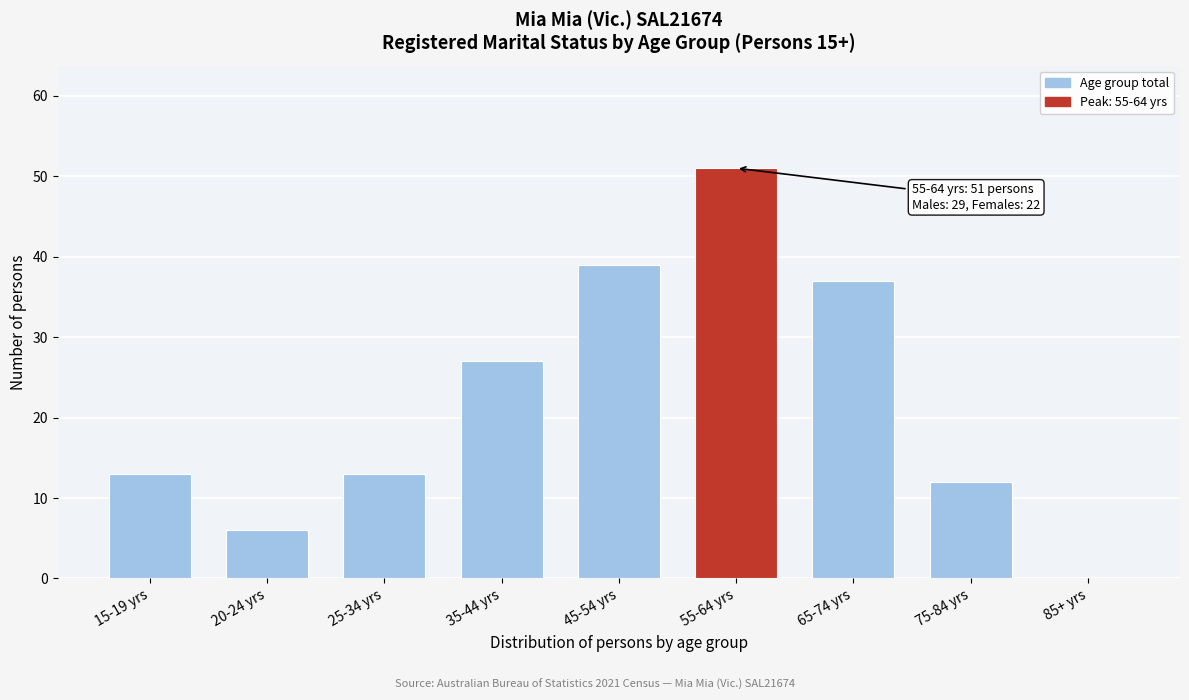

Reading left to right, what are all the values shown in this chart?

15-19 yrs=13	20-24 yrs=6	25-34 yrs=13	35-44 yrs=27	45-54 yrs=39	55-64 yrs=51	65-74 yrs=37	75-84 yrs=12	85+ yrs=0